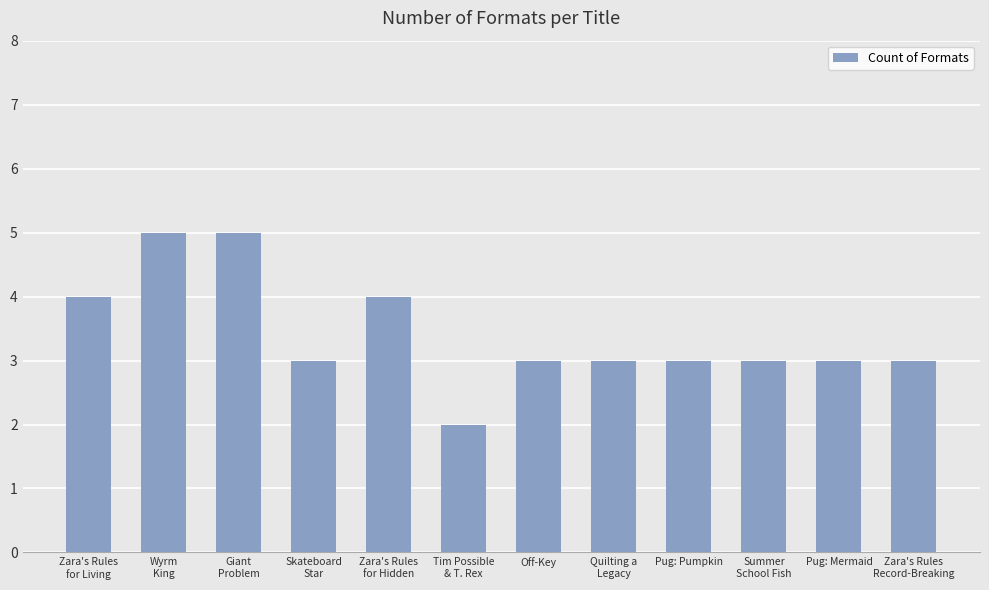

What is the difference between the maximum and second lowest values?

2